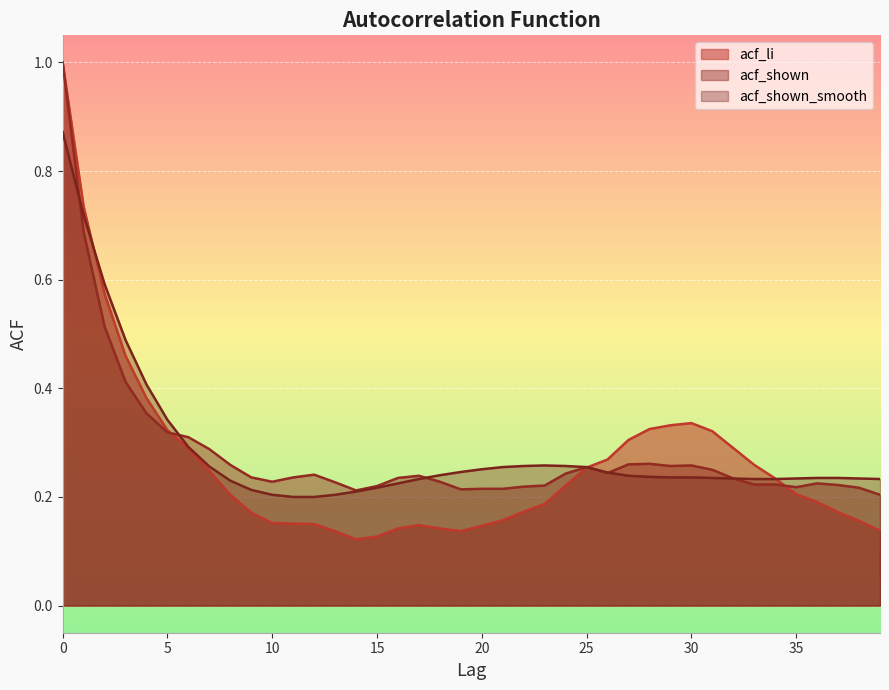

What value does the acf_shown_smooth series have at 35?

0.2